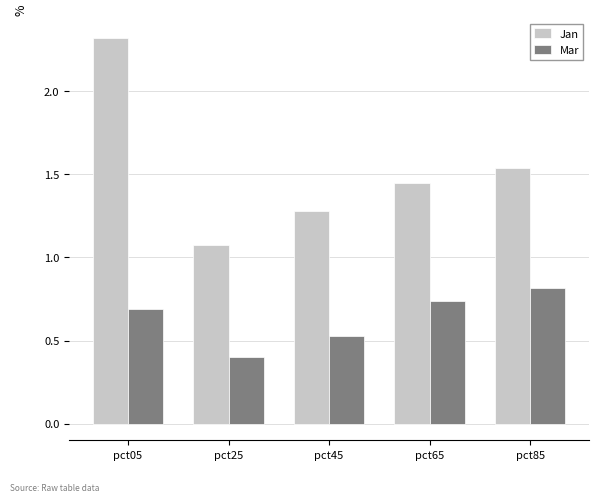

The value of Jan at pct45 is 1.3. True or false?

True